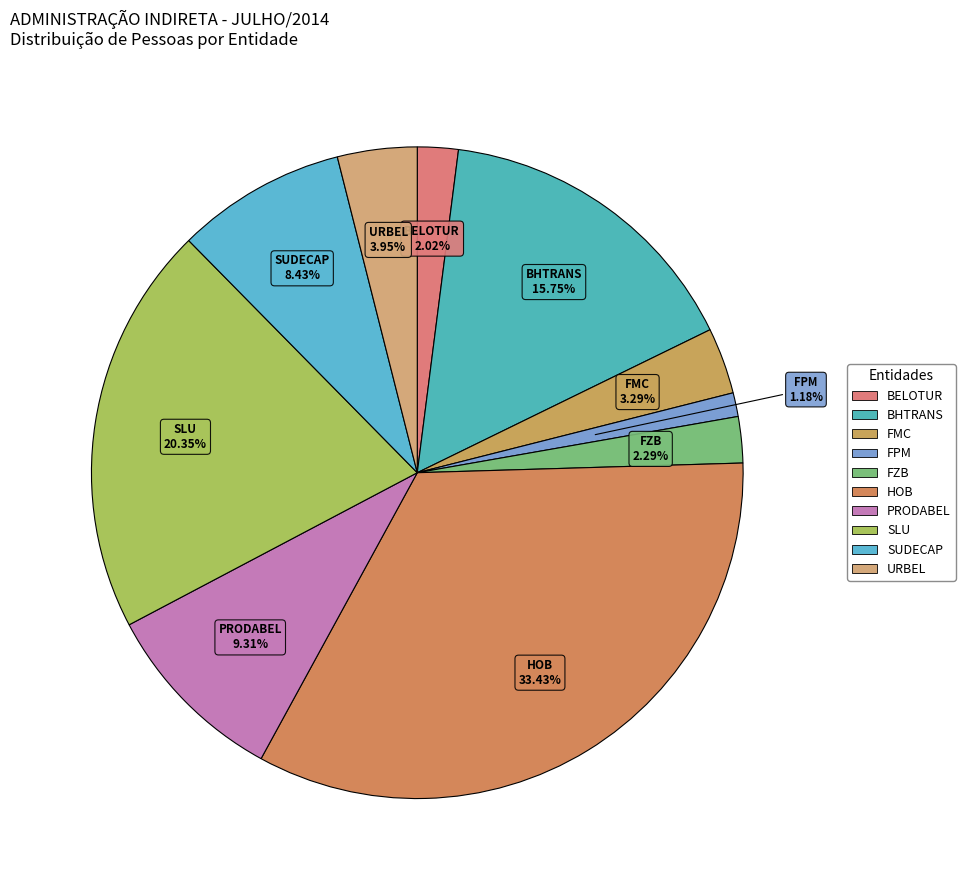

To the nearest percent, what is the combined percentage of FZB and SLU?

23%